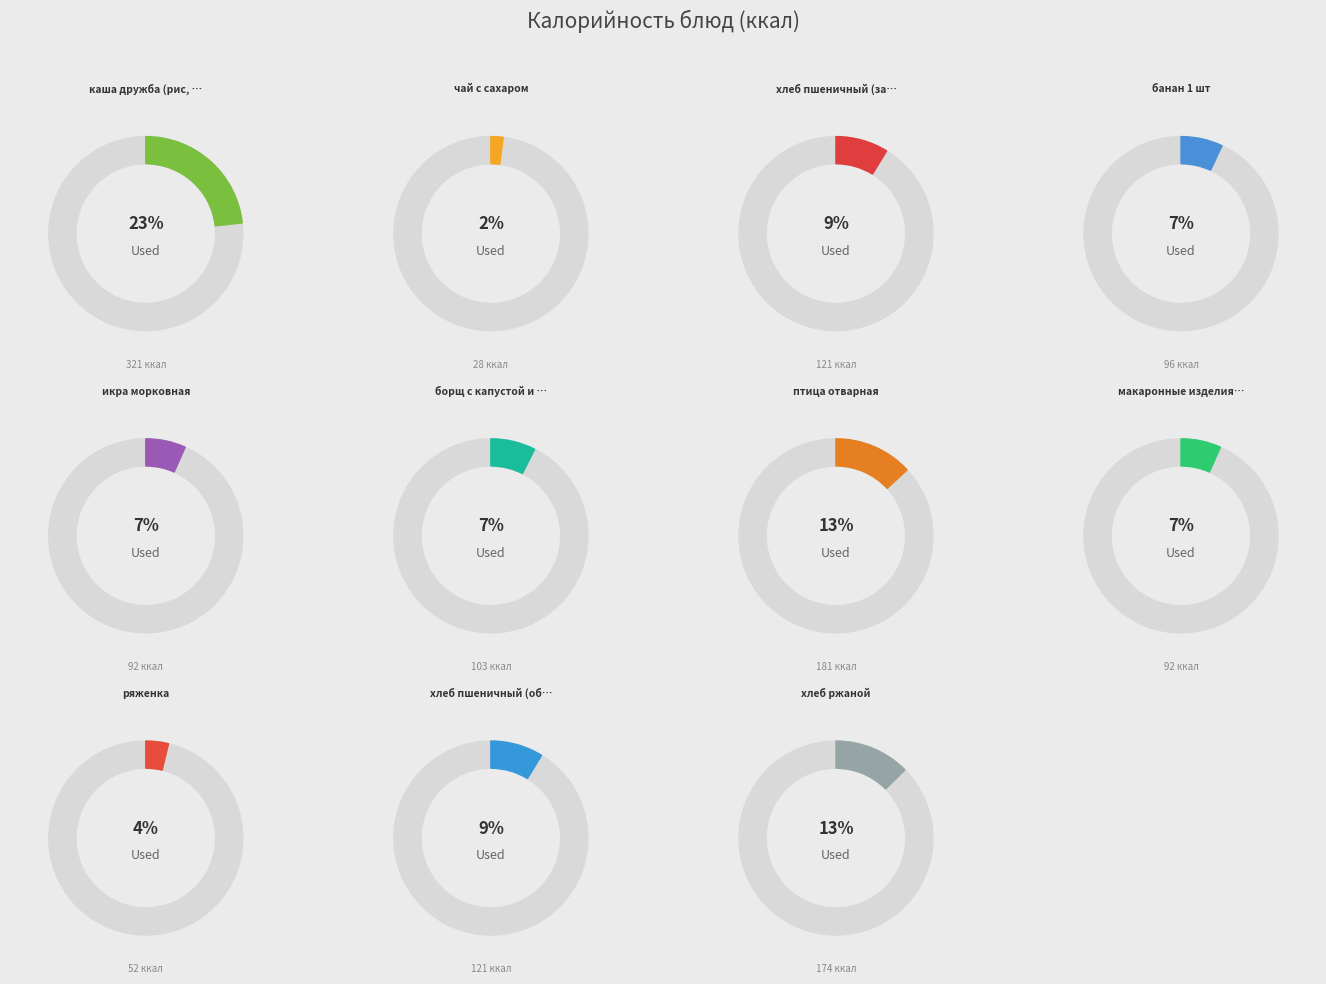

Does птица отварная account for over 50% of the chart?

No